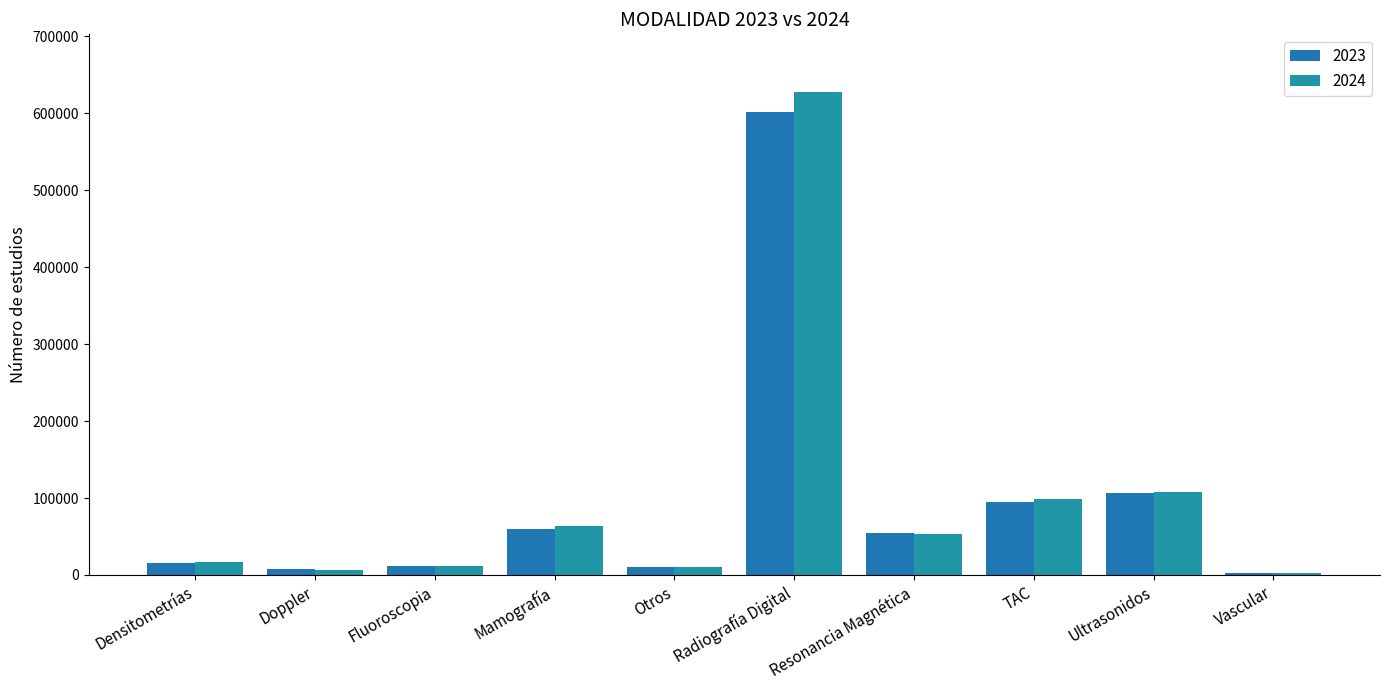

What are all the series names shown in the legend?

2023, 2024